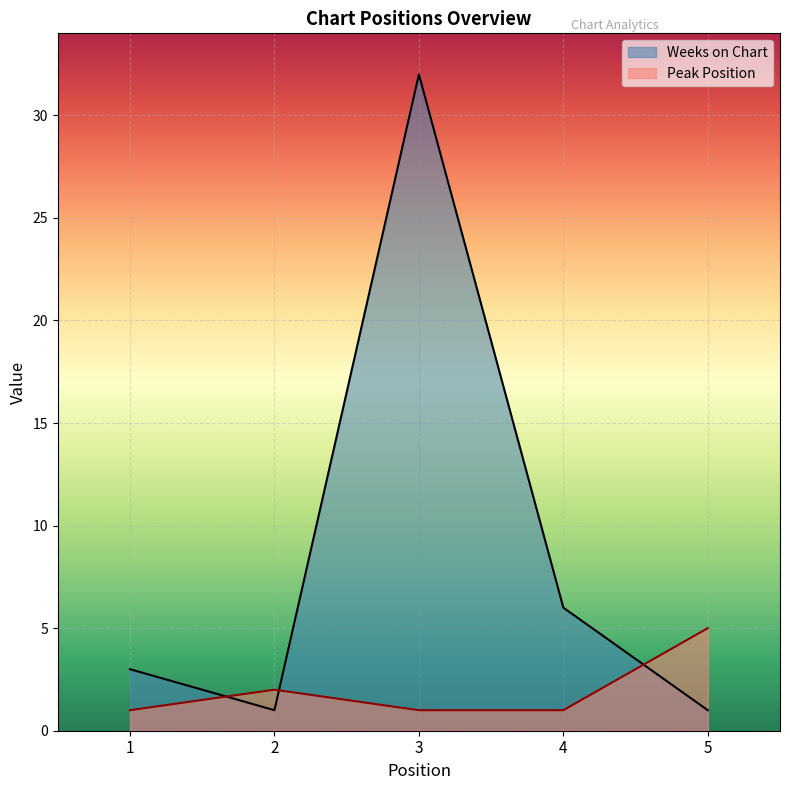

Which series has the widest spread of values?

Weeks on Chart